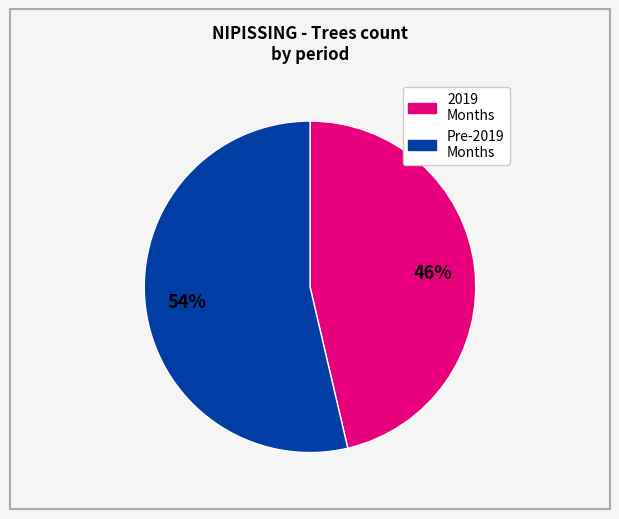

To the nearest percent, what is the average slice percentage?

50%